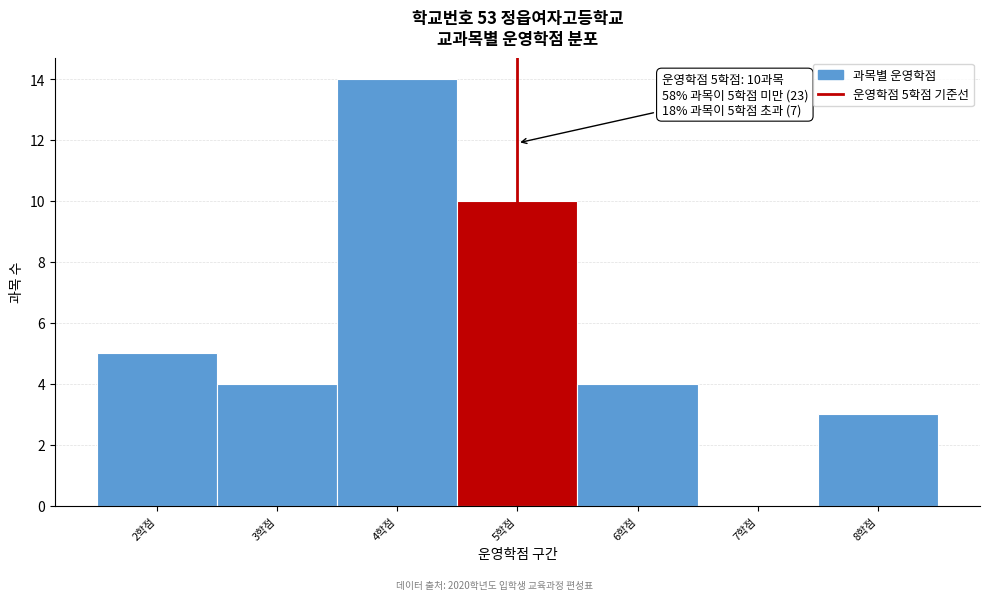

Over which range of the x-axis is the bar tallest?

3.5 to 4.5